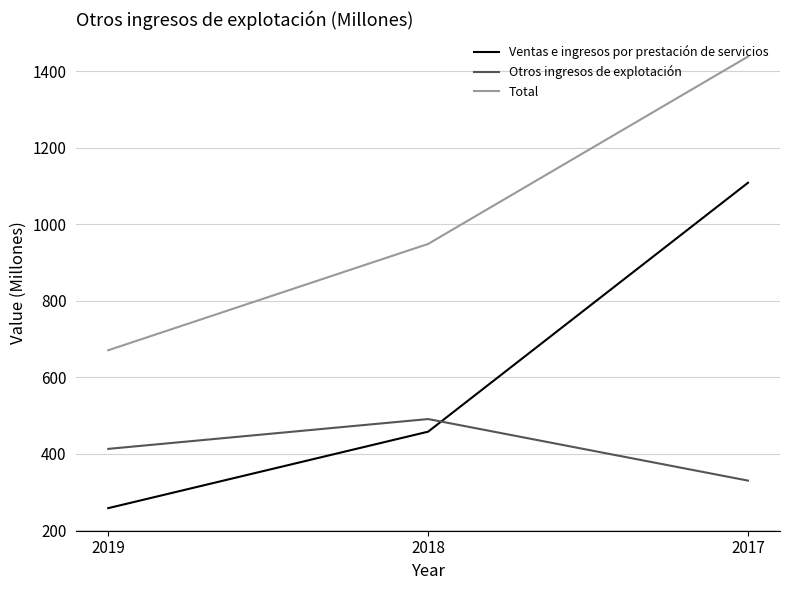

True or false: Ventas e ingresos por prestación de servicios has a value of 75 at 2019.

False